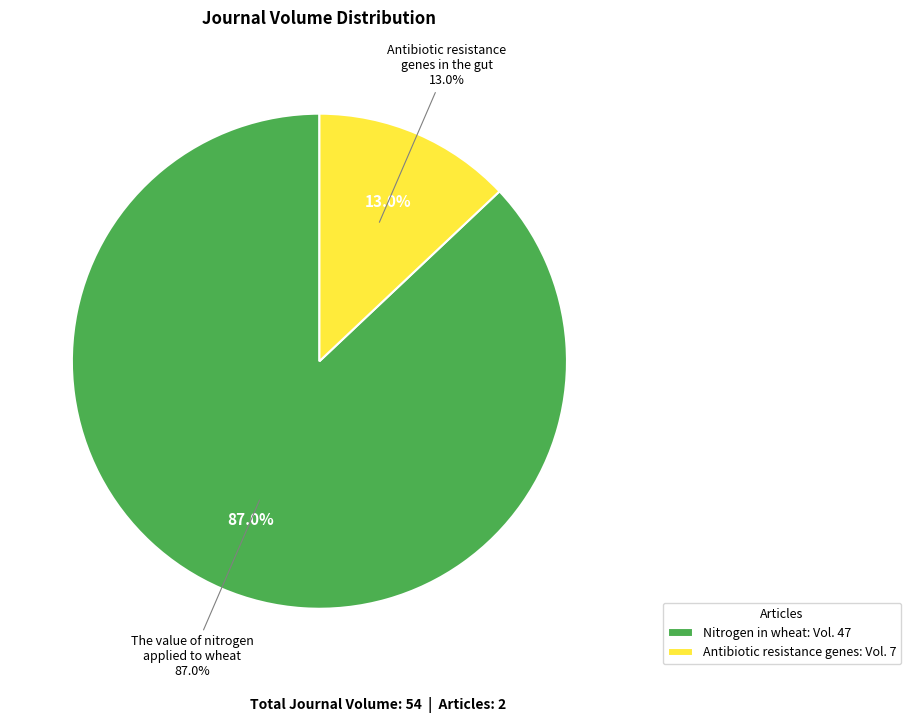

Rank the categories by value from highest to lowest.

The value of nitrogen applied to wheat, Antibiotic resistance genes in the gut